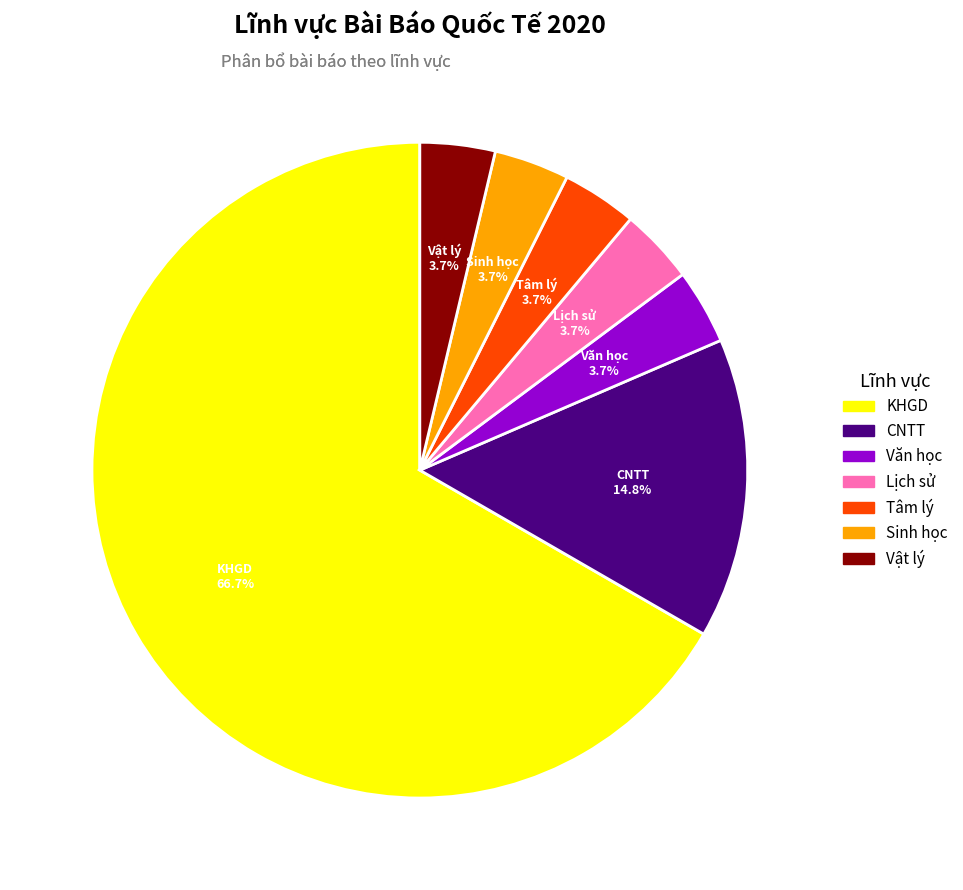

To the nearest percent, what portion does CNTT represent?

15%